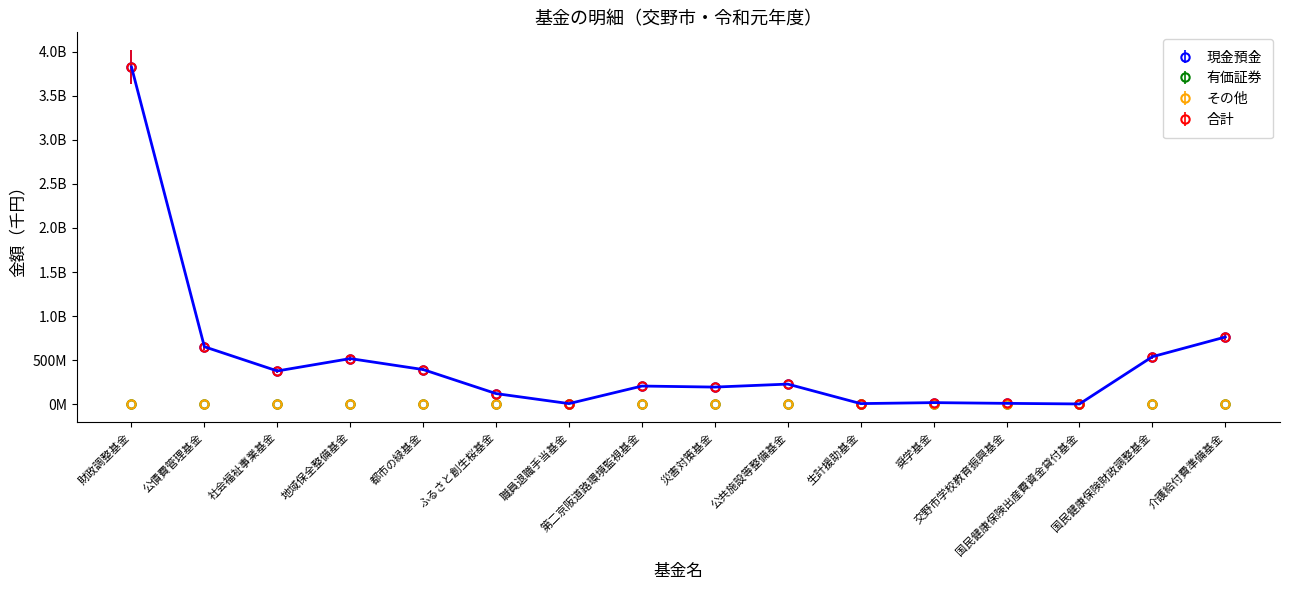

What is the value of the 合計 point at the 11th from the left?

9000000